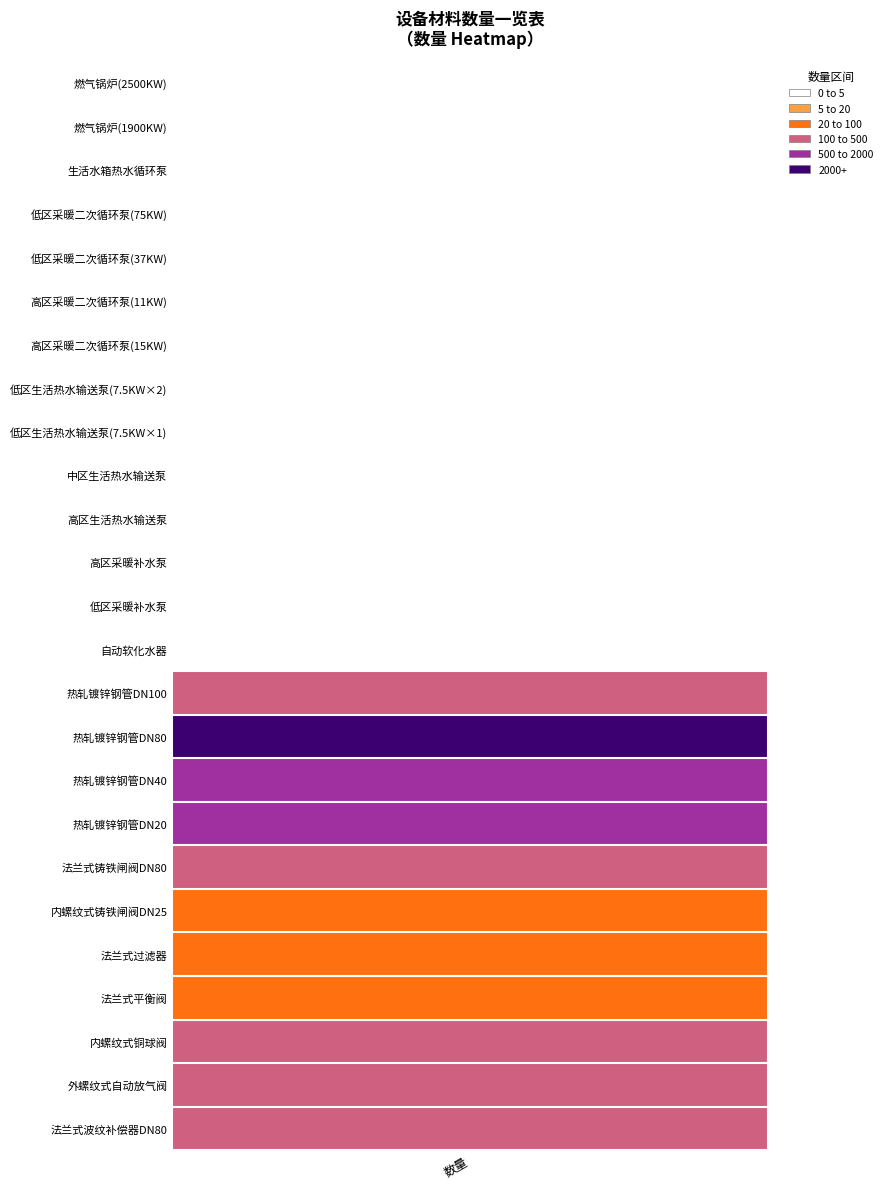

What is the sum of the values at 17 and 13?

673